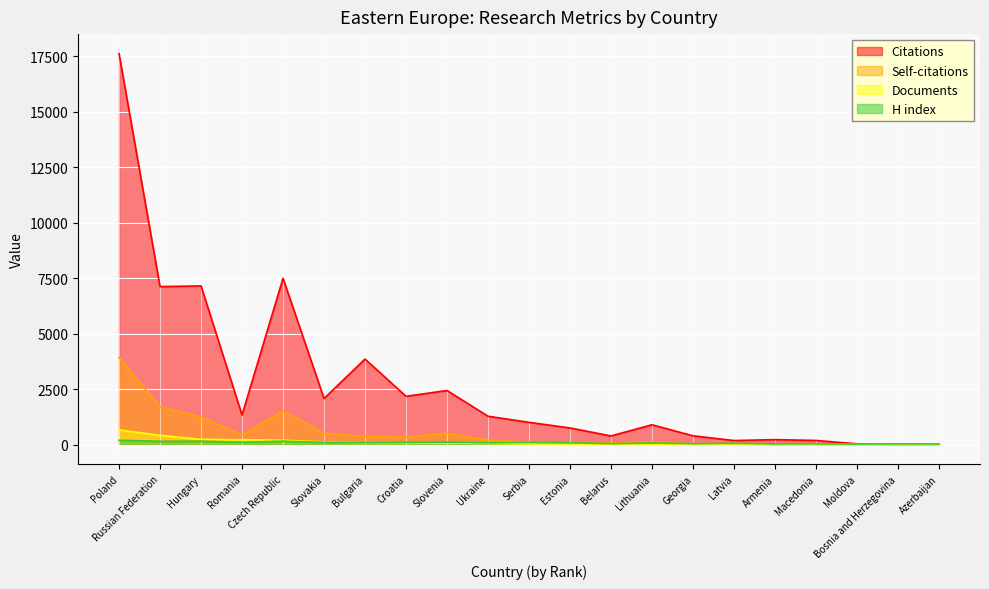

What is the value of the Citations point at the 2nd from the left?

7122